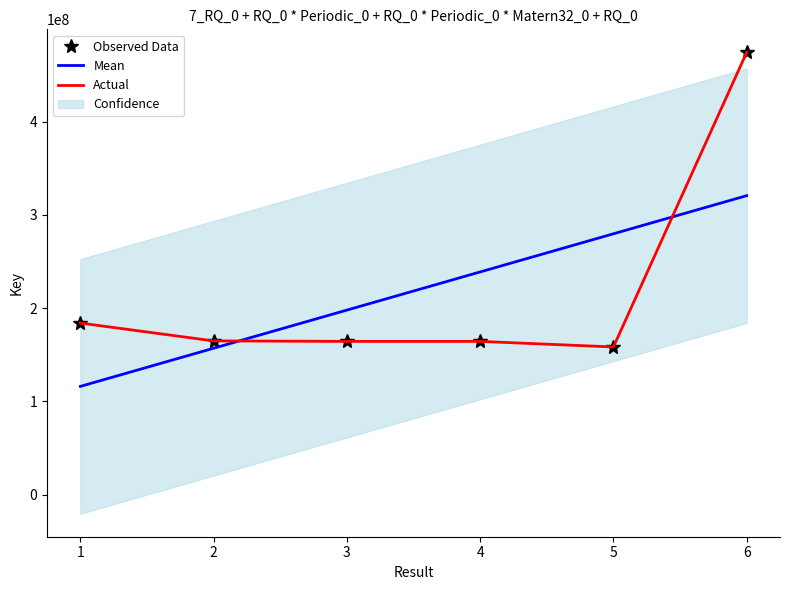

Between 4 and 1, which is larger?

1